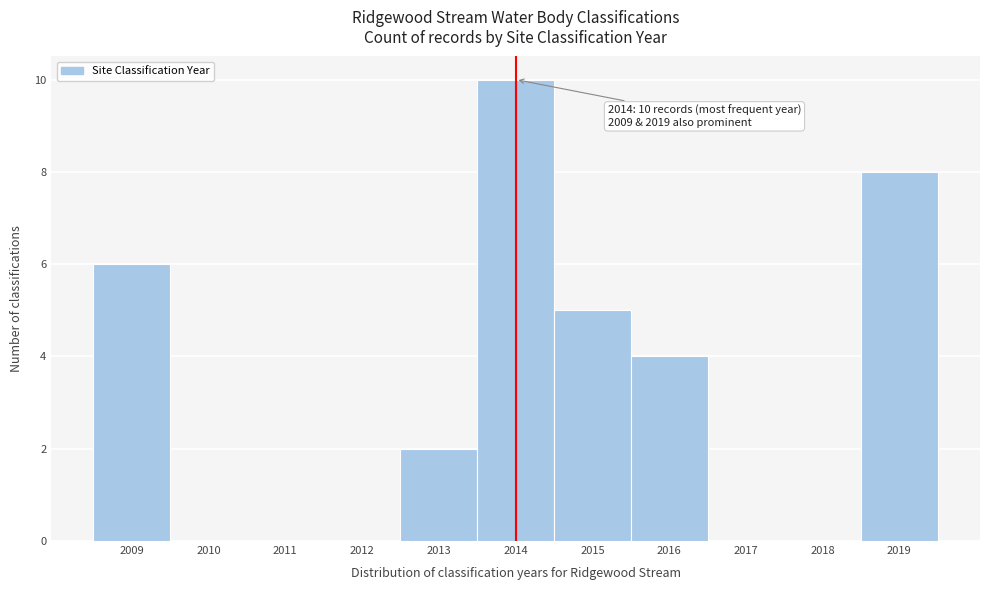

Over which range of the x-axis is the bar tallest?

2013.5 to 2014.5